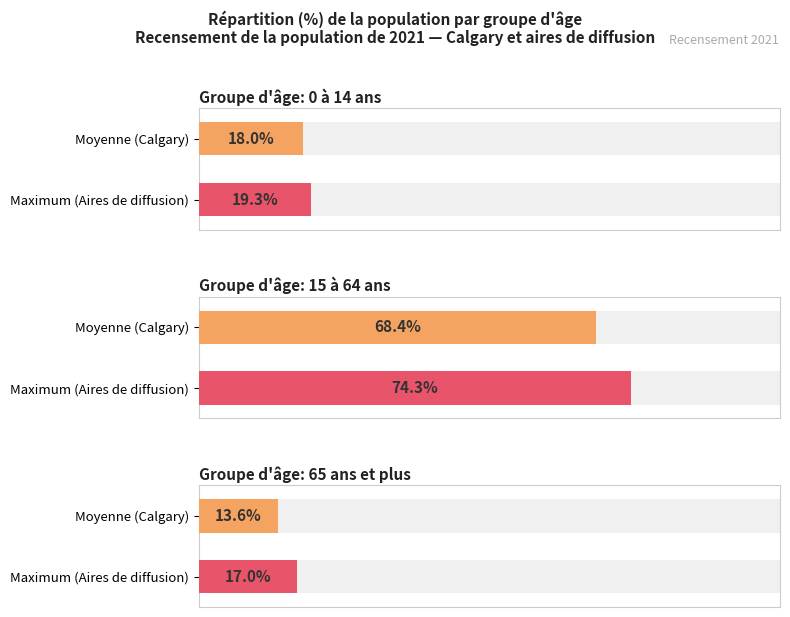

Is the value of 0 à 14 ans at Calgary (Total) greater than the value of 65 ans et plus at Aire 48060061?

Yes